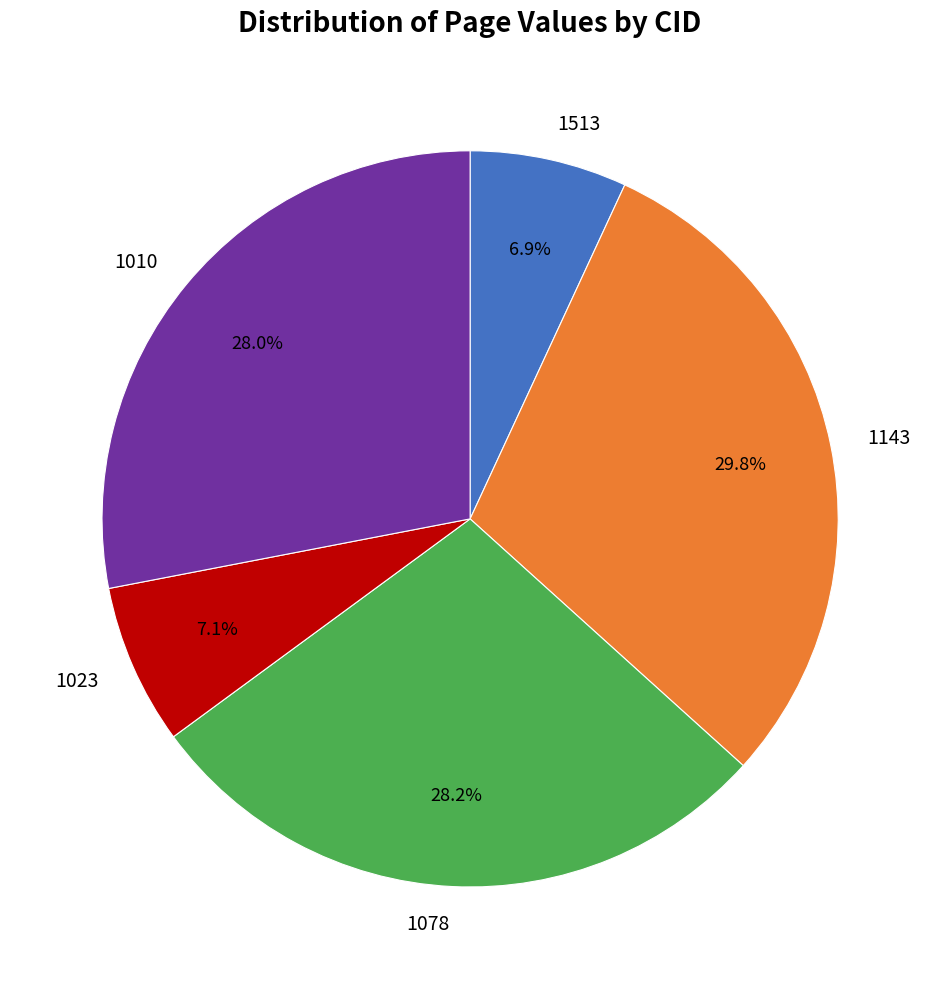

To the nearest percent, what percentage of the pie is 1143?

30%